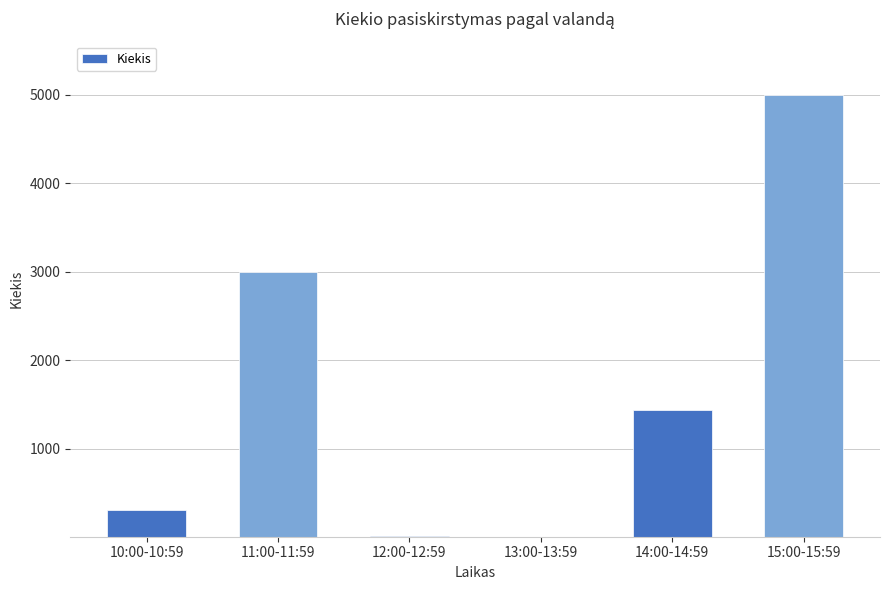

What is the sum of all values?

9760